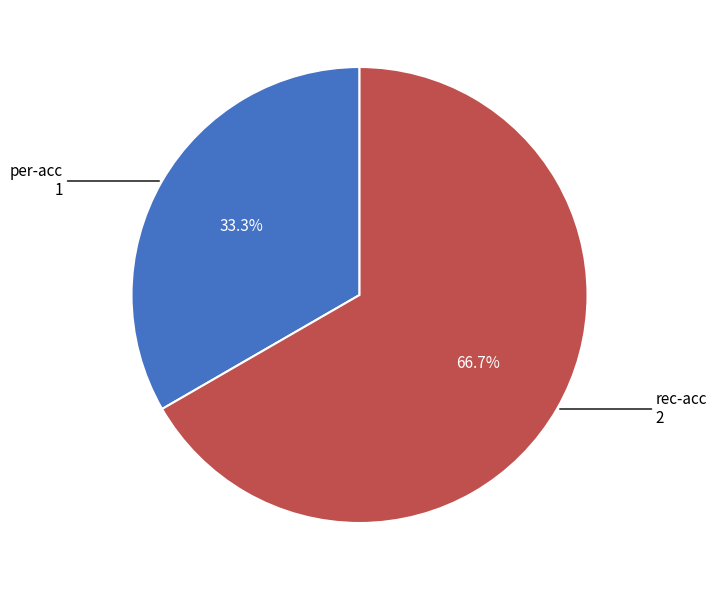

How much of the chart is everything except per-acc 1?

66.7%